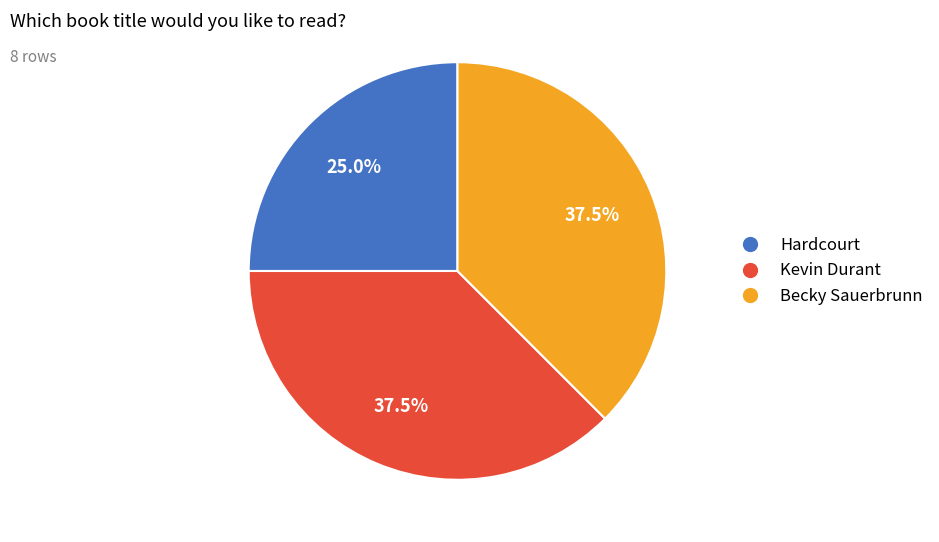

How many slices are in this pie chart?

3